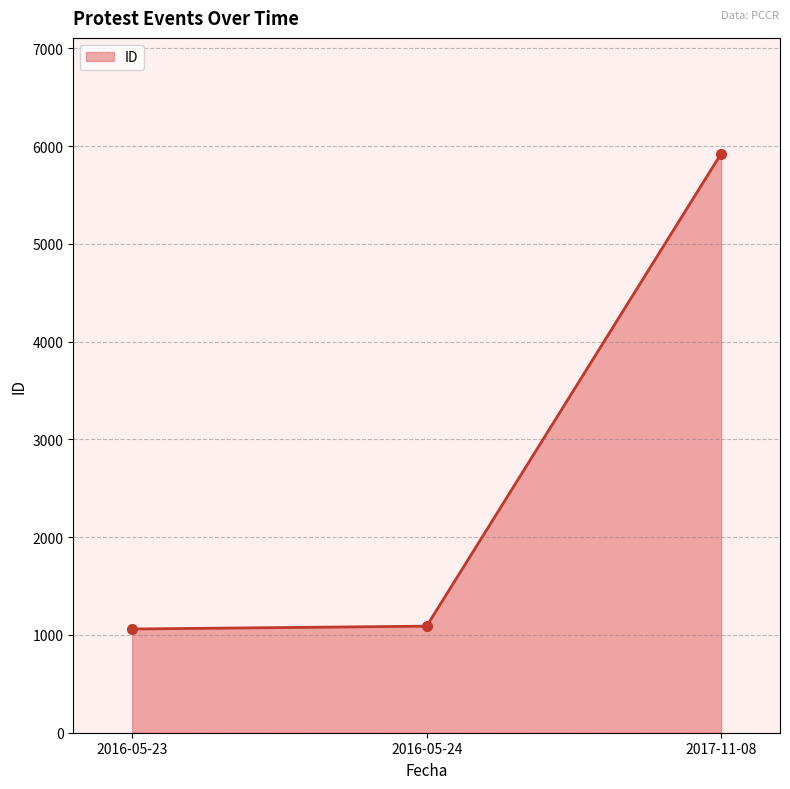

Which category has the highest value across all series?

2017-11-08